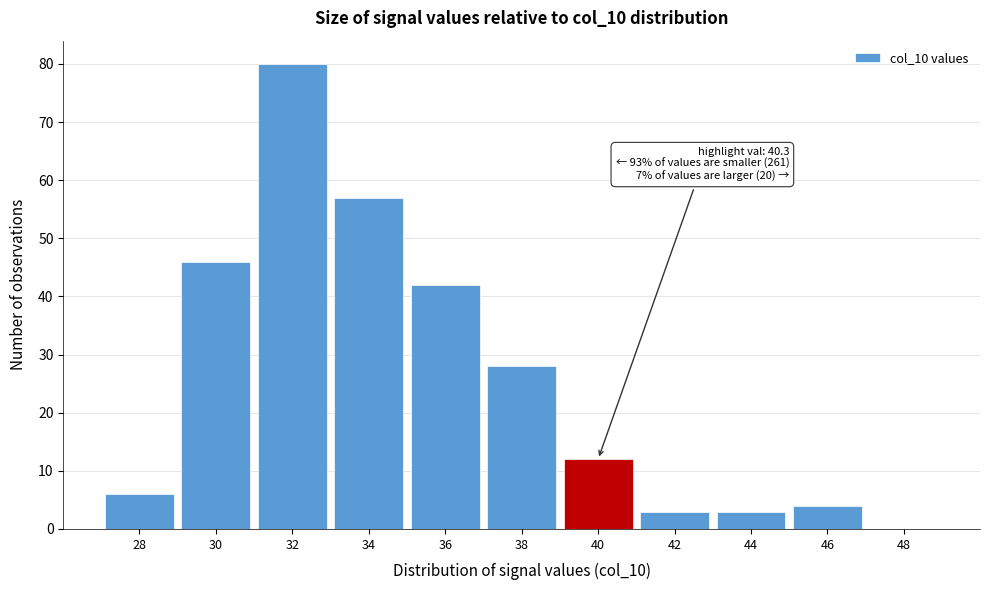

Reading right to left, transcribe all the data shown in this chart.

48=0	46=4	44=3	42=3	40=12	38=28	36=42	34=57	32=80	30=46	28=6